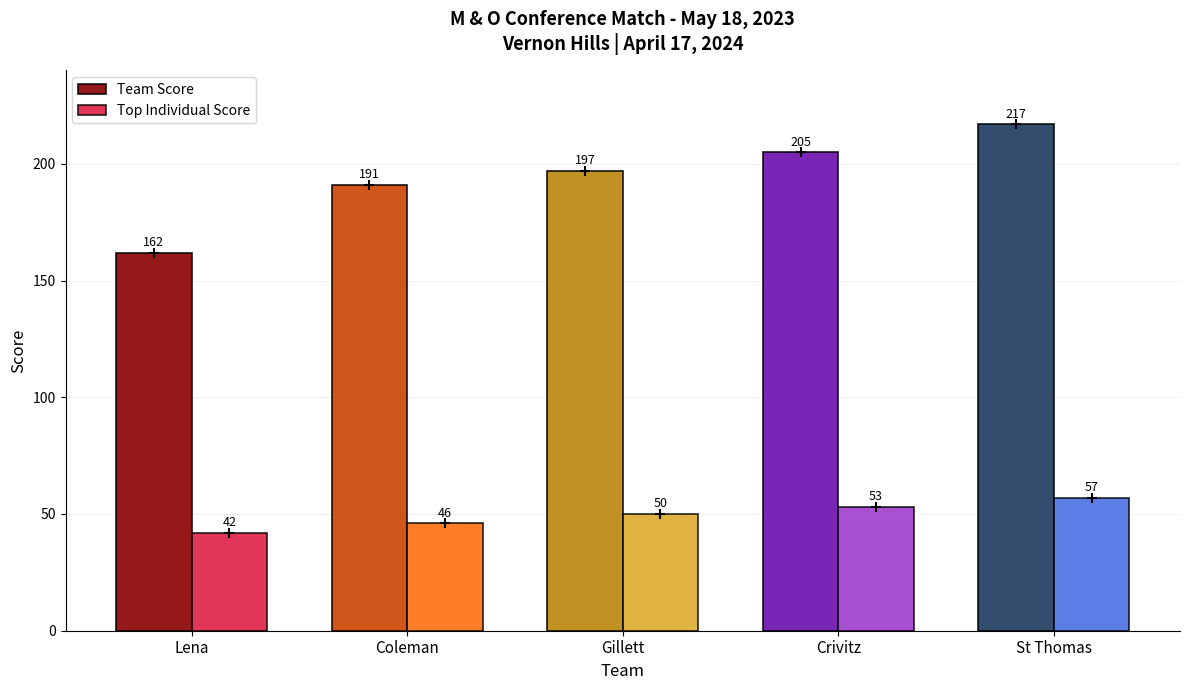

Which series has the widest spread of values?

Team Score